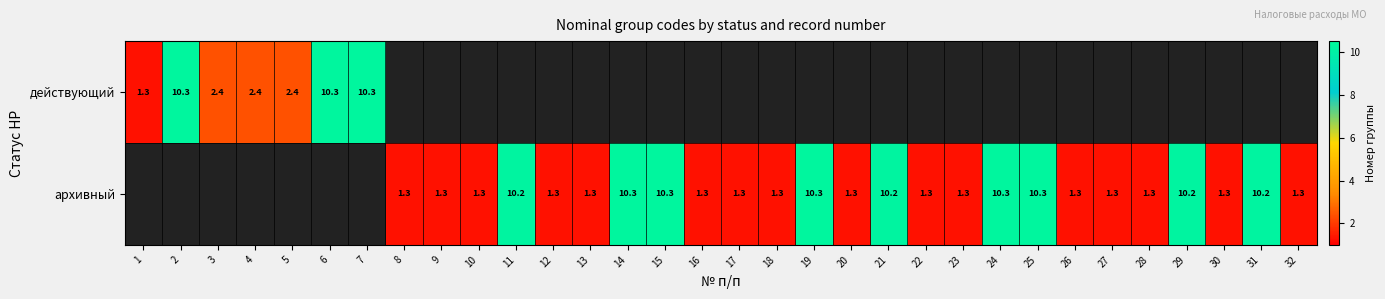

What is the sum of the архивный values at 27 and 24?

11.6